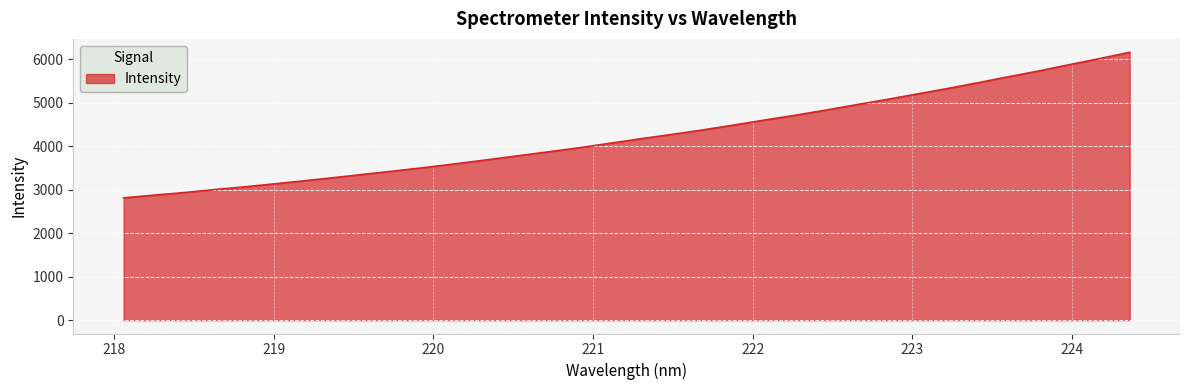

What is the maximum value shown in the chart?

6156.3